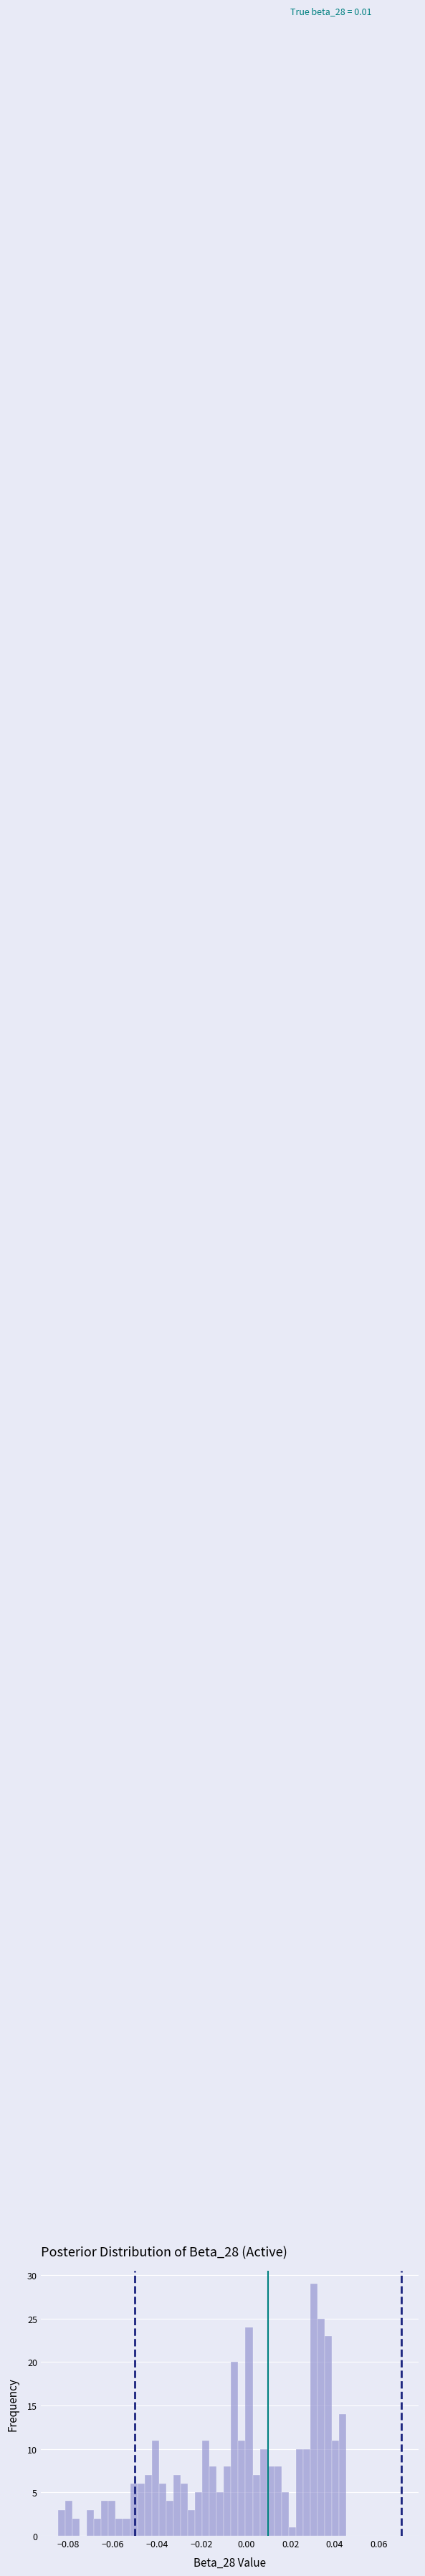

Read against the x-axis, roughly where is the centre of the tallest bar?

0.030